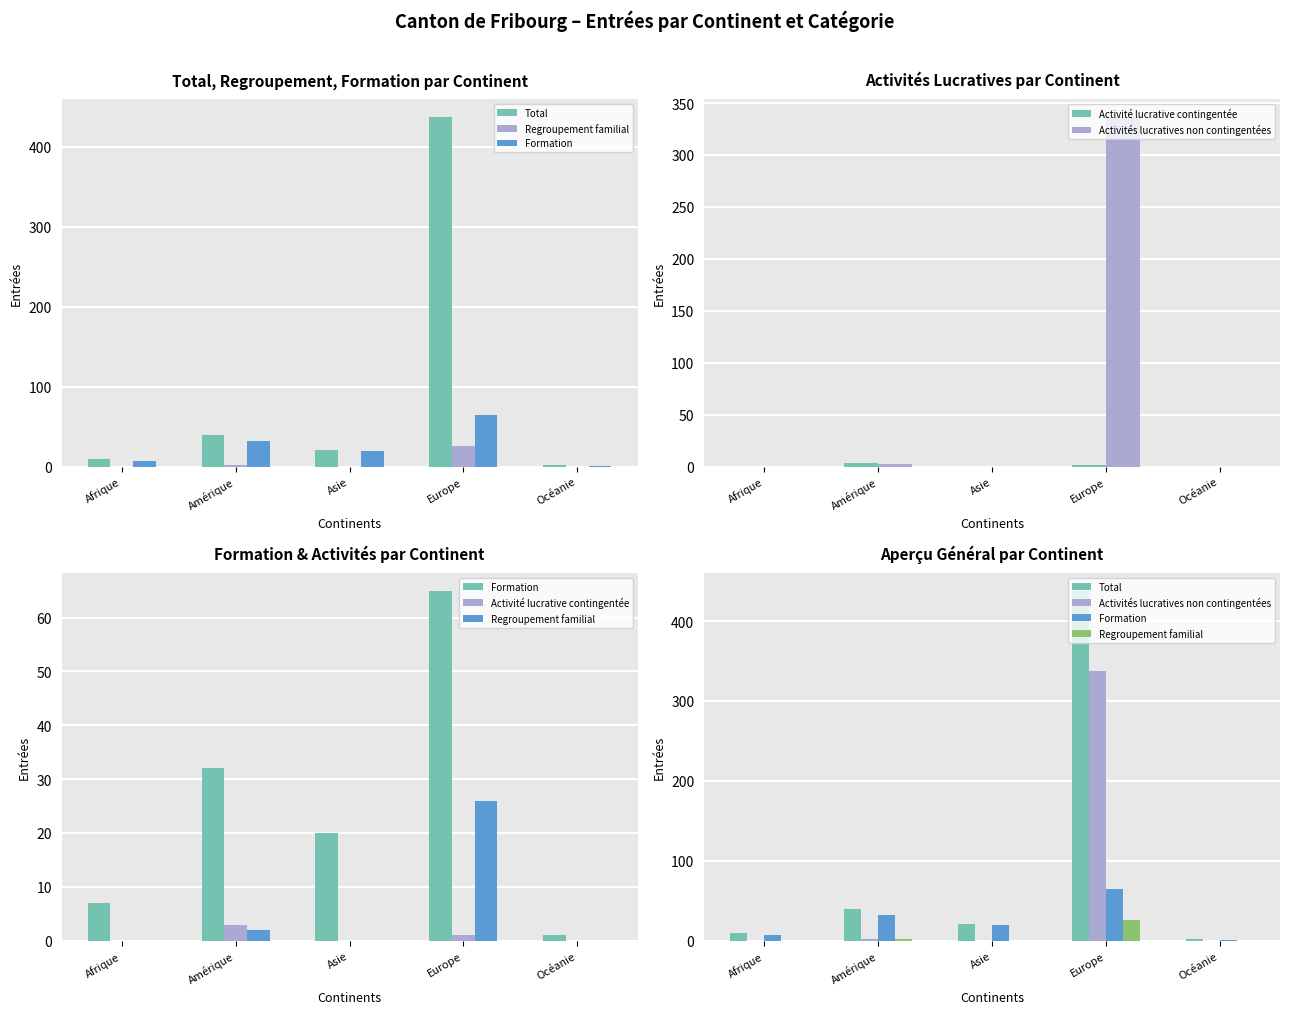

What is the label of the 3rd bar from the left?

Asie